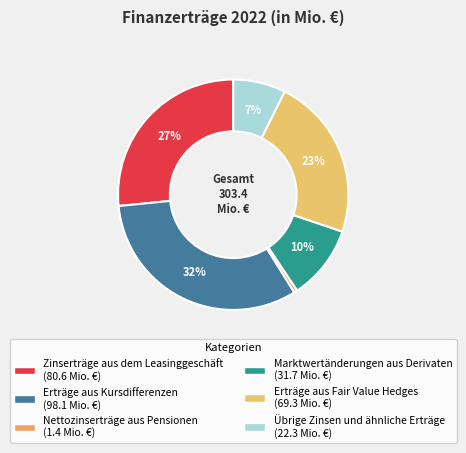

What percentage is the Erträge aus Kursdifferenzen slice, to the nearest percent?

32%